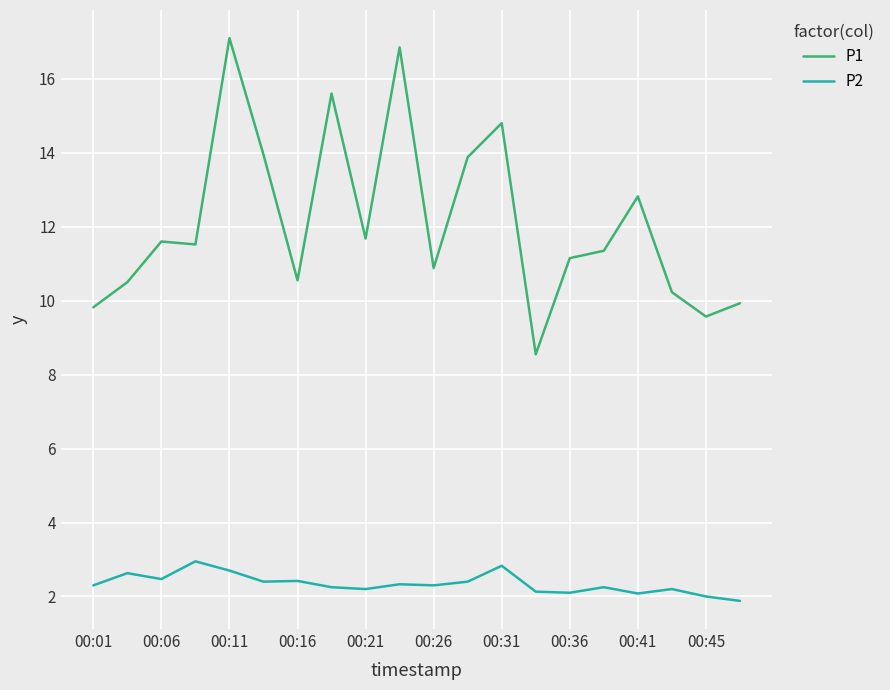

List the series in order of their peak value, highest first.

P1, P2